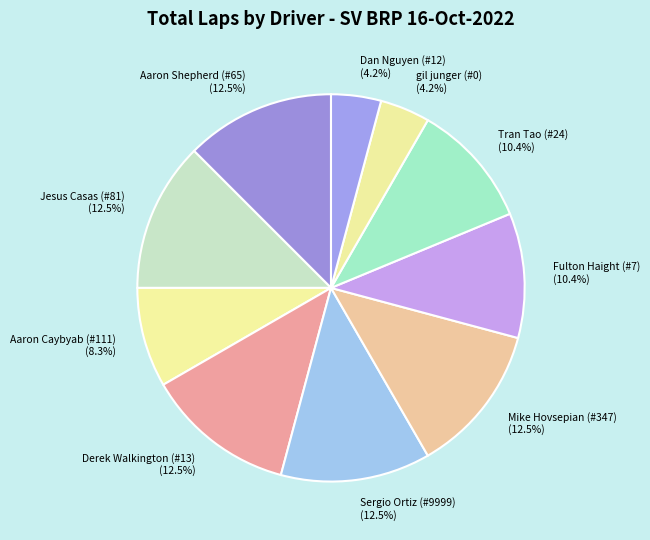

How many slices are in this pie chart?

10